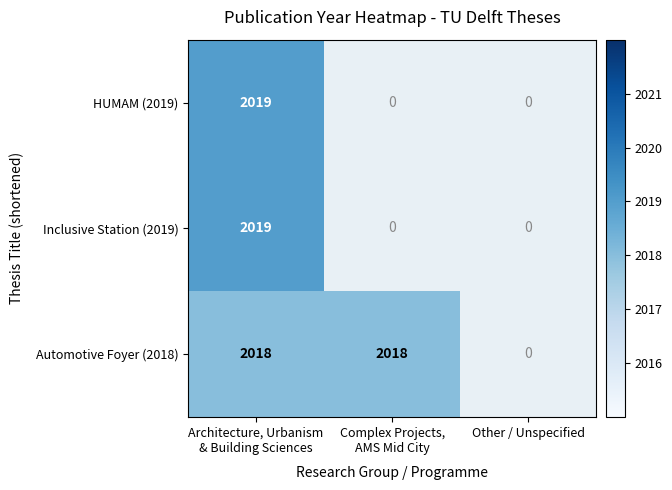

At which label does Inclusive Station (2019) reach its peak?

Architecture, Urbanism & Building Sciences